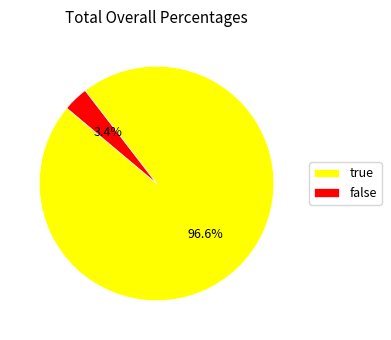

Combined, do true and false account for over 50%?

Yes